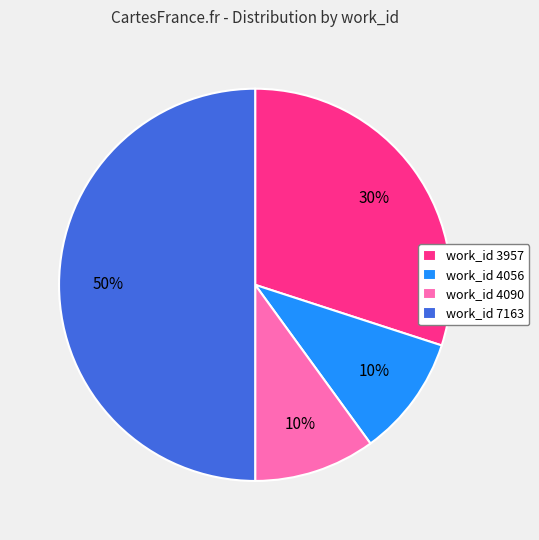

What is the largest slice in the pie chart?

work_id 7163